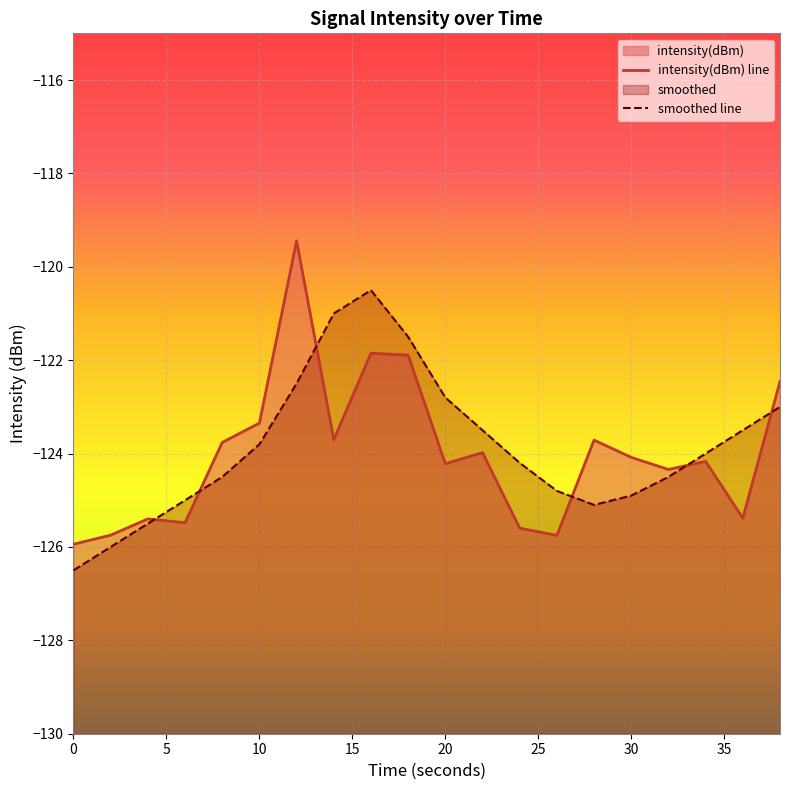

What is the value of the smoothed point at the 18th from the left?

-124.0